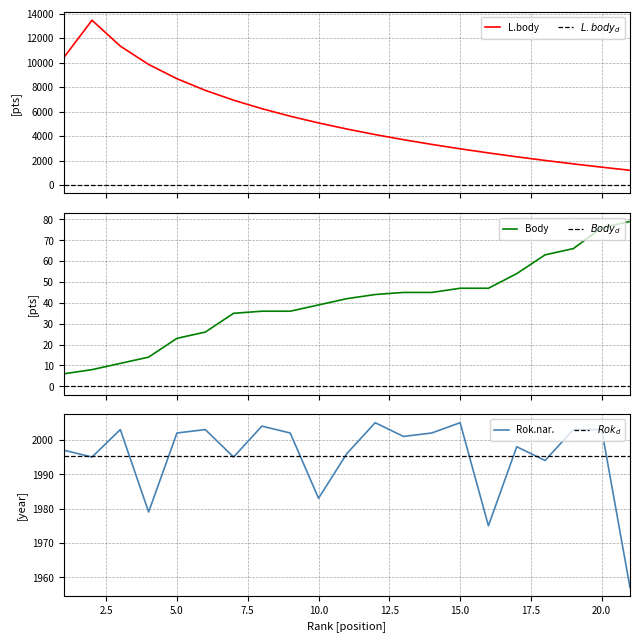

How many values in the Rok.nar. series are below 2001?

10